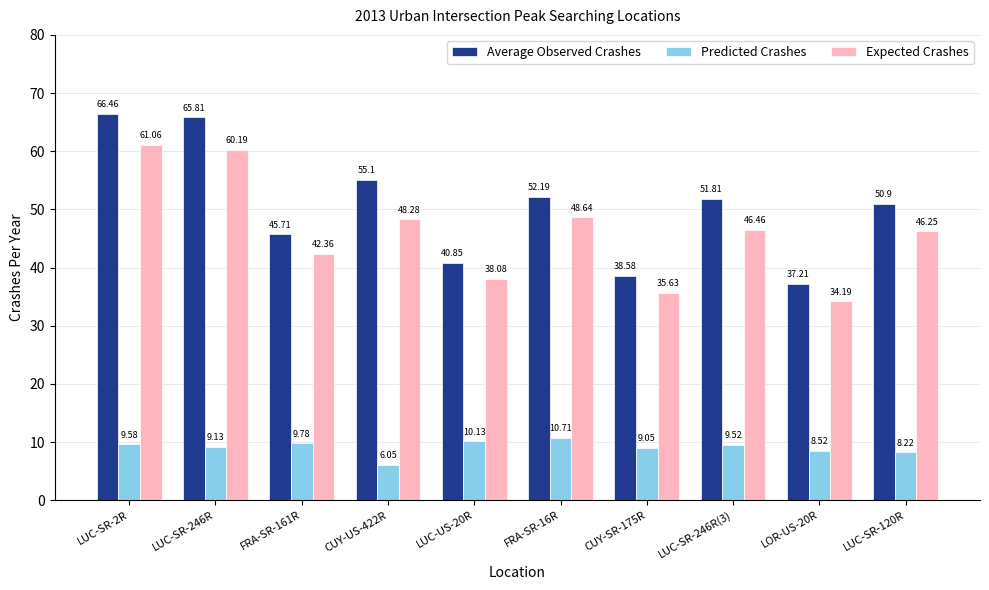

What is the difference between the highest and lowest values at LUC-SR-246R?

56.7